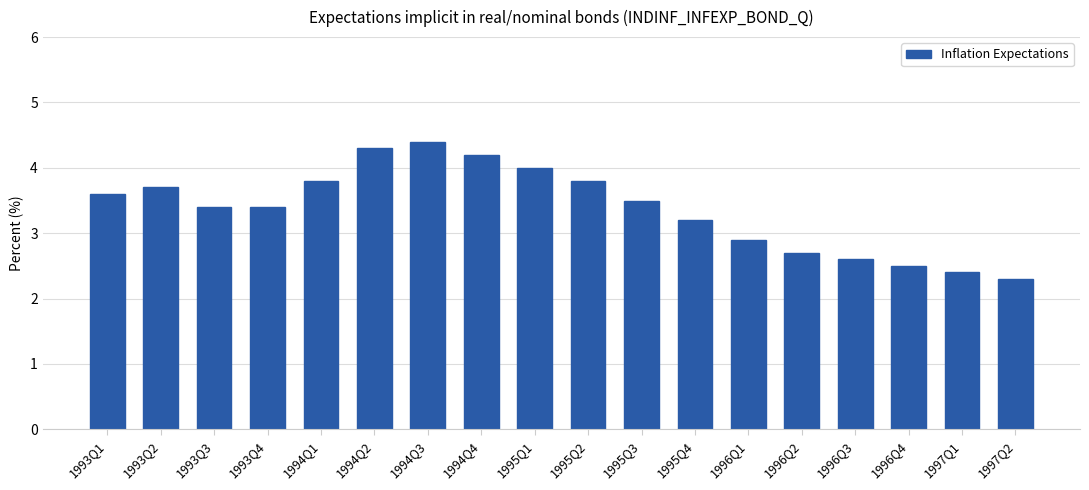

Approximately how many times larger is the value at 1994Q1 compared to 1995Q3?

1.1